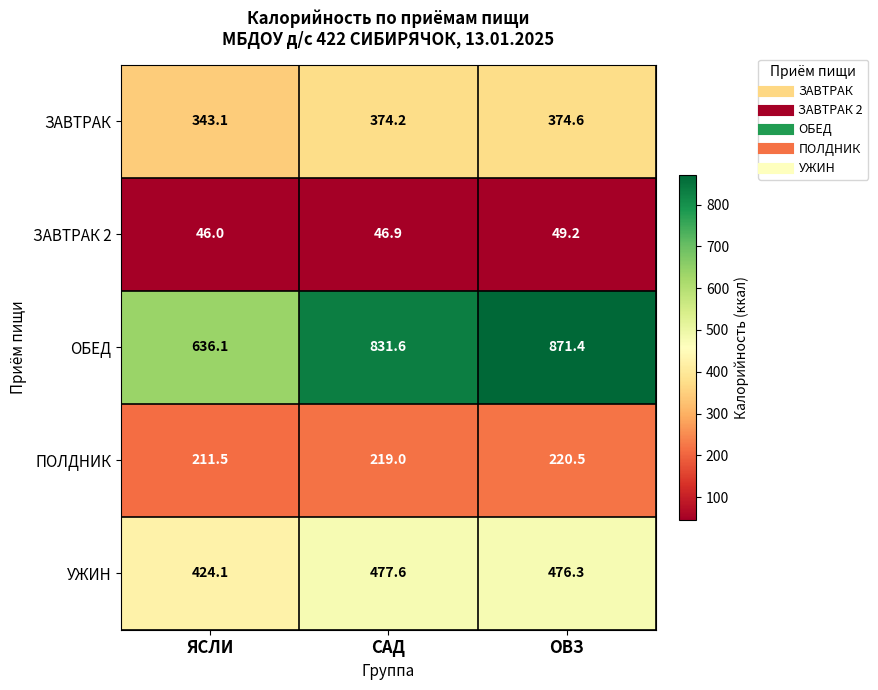

Which series changed the most between ЯСЛИ and САД?

ОБЕД